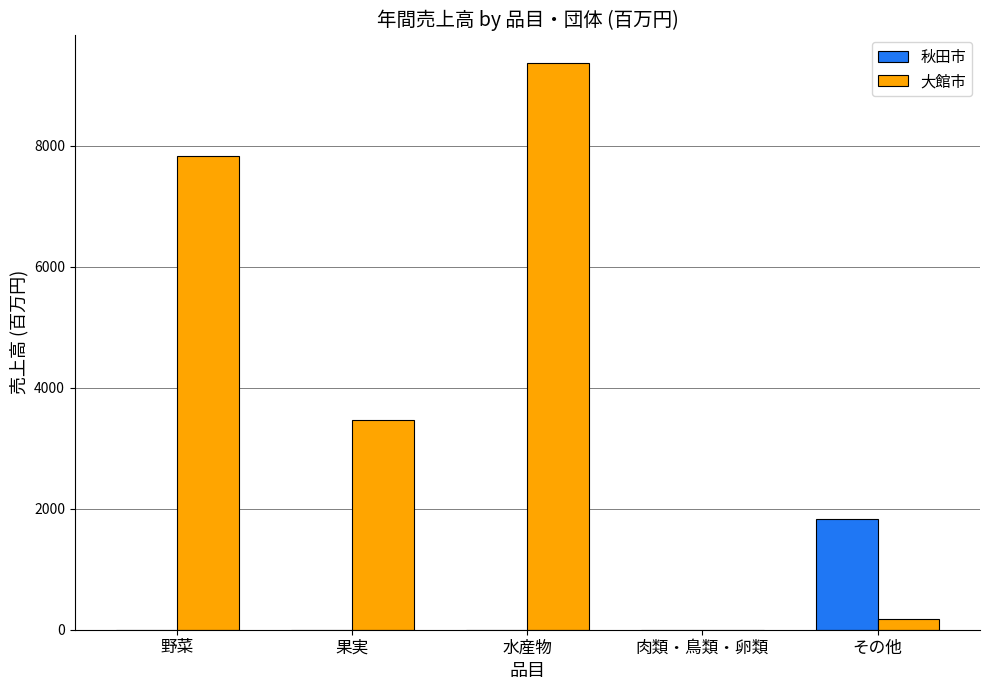

Reading left to right, what are all the values shown in this chart?

秋田市: 0	0	0	0	1831
大館市: 7830	3471	9362	0	181